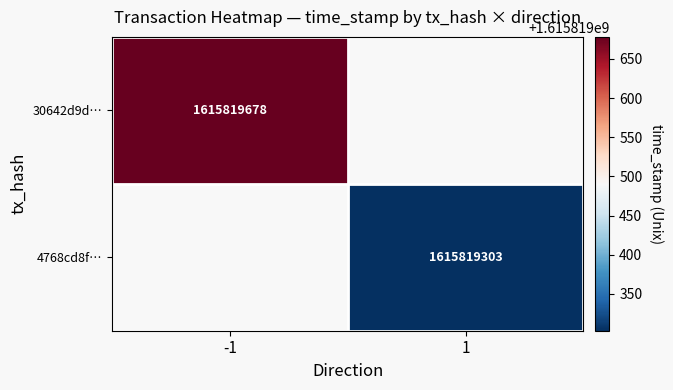

Is it true that 30642d9d3f5da8c2830b026048e95e22c32567d equals 0.9 at io_index?

False